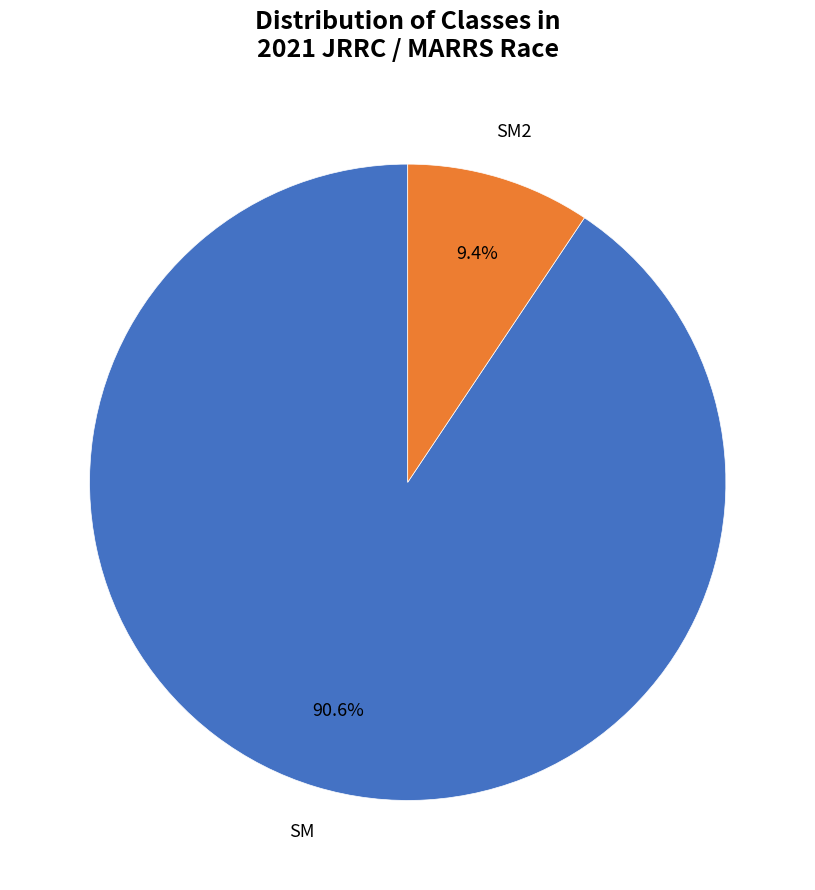

Is there a majority slice in this chart?

Yes